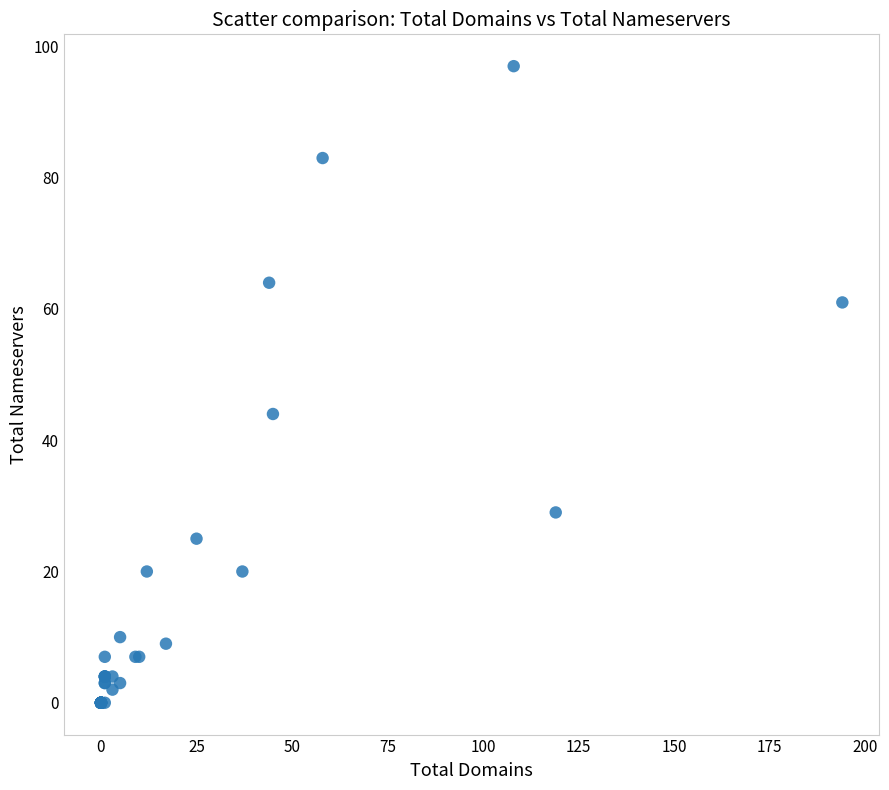

What Y value in the scatter plot is closest to 48?

44